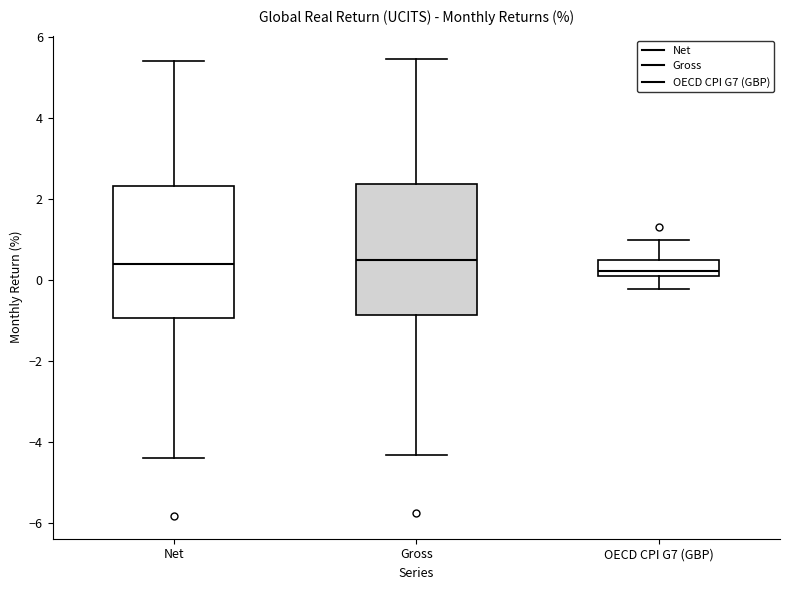

Reading left to right, transcribe this box plot: for each box, give where its median line is, the range the box spans, and where its two whiskers end, as read against the y-axis. The values are not printed on the chart, so give them approximately, as read against the axis.

Net: median 0.4, box -1.0 to 2.4, whiskers -4.4 to 5.4
Gross: median 0.4, box -0.8 to 2.4, whiskers -4.4 to 5.4
OECD CPI G7 (GBP): median 0.2 (just above the box's lower edge), box 0.2 to 0.6, whiskers -0.2 to 1.0